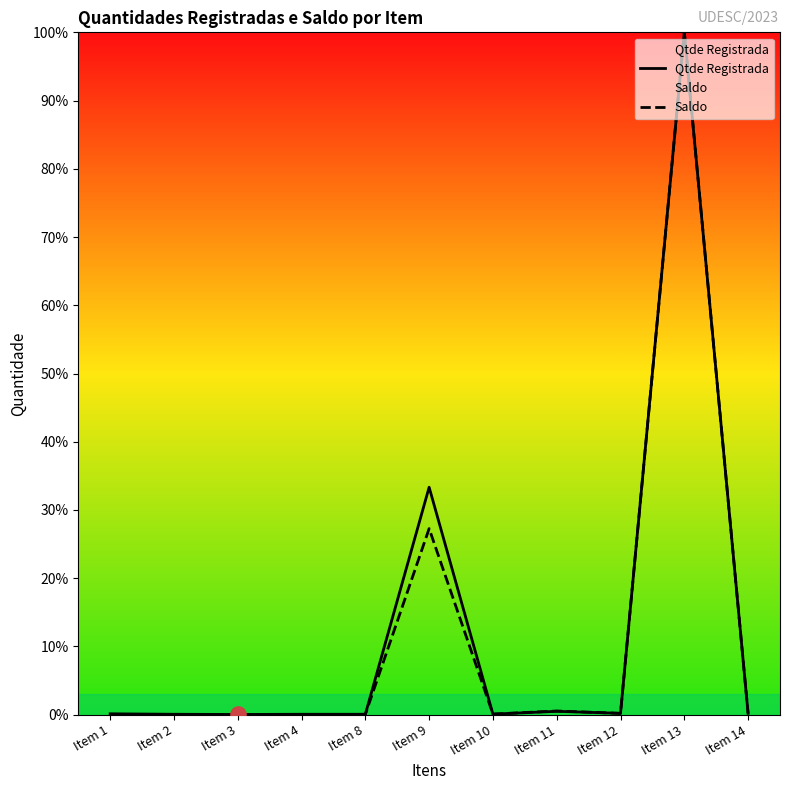

Is the value of Saldo at Item 11 greater than the value of Qtde Registrada at Item 3?

Yes